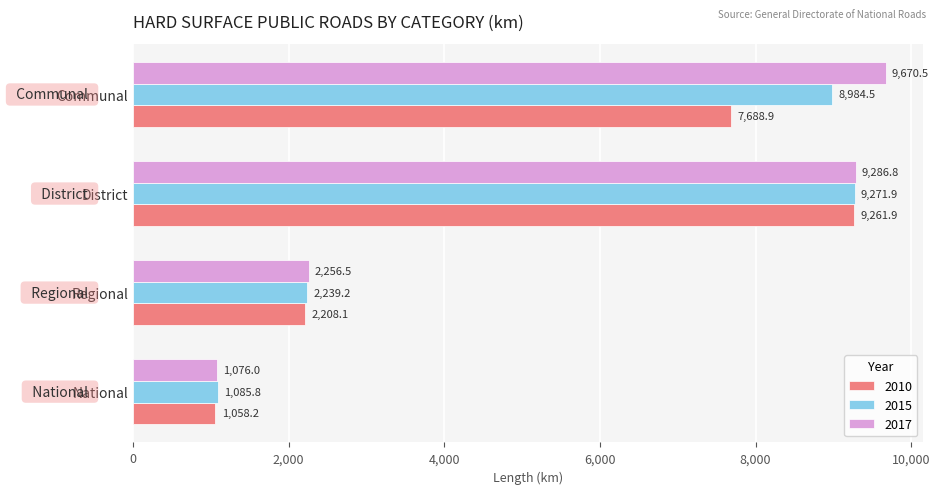

How many data points in 2017 are above 9286?

2